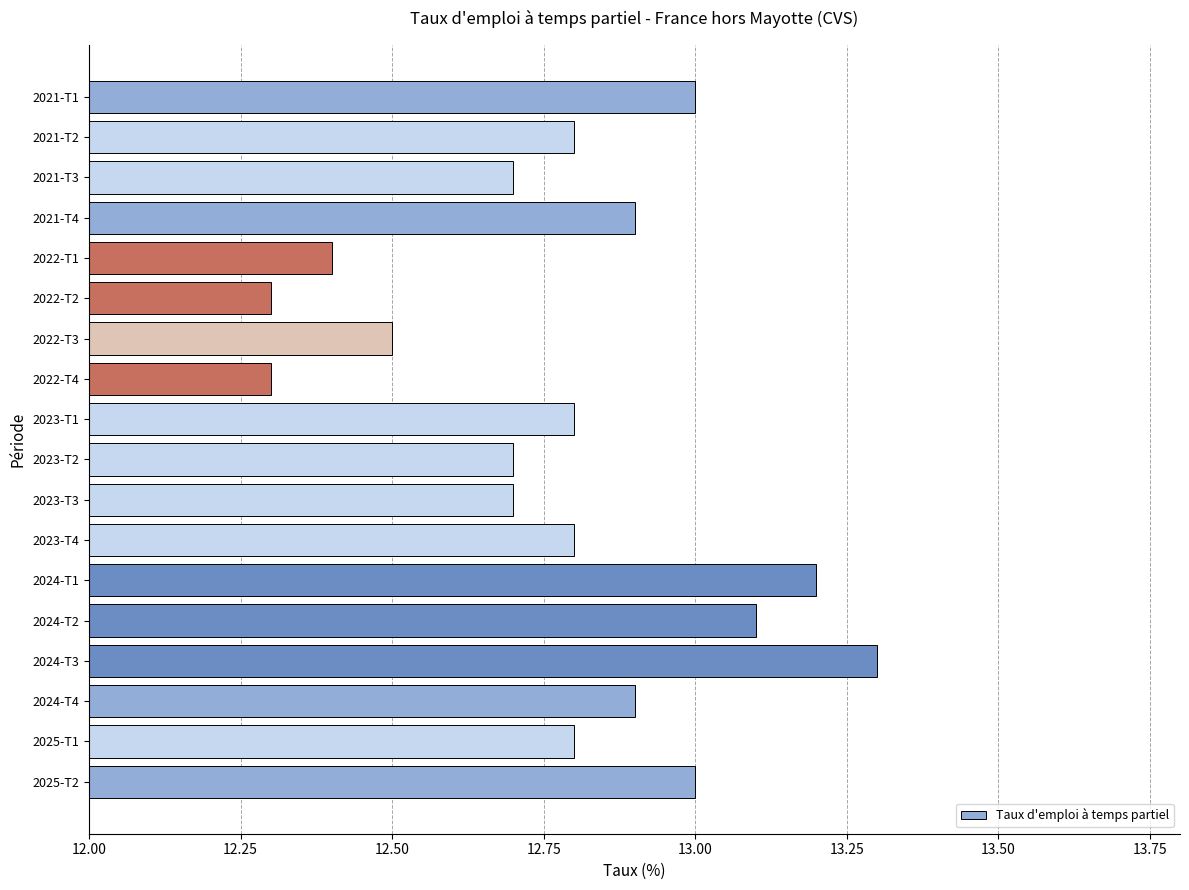

The chart shows a value of 8.5 at 2022-T3. True or false?

False